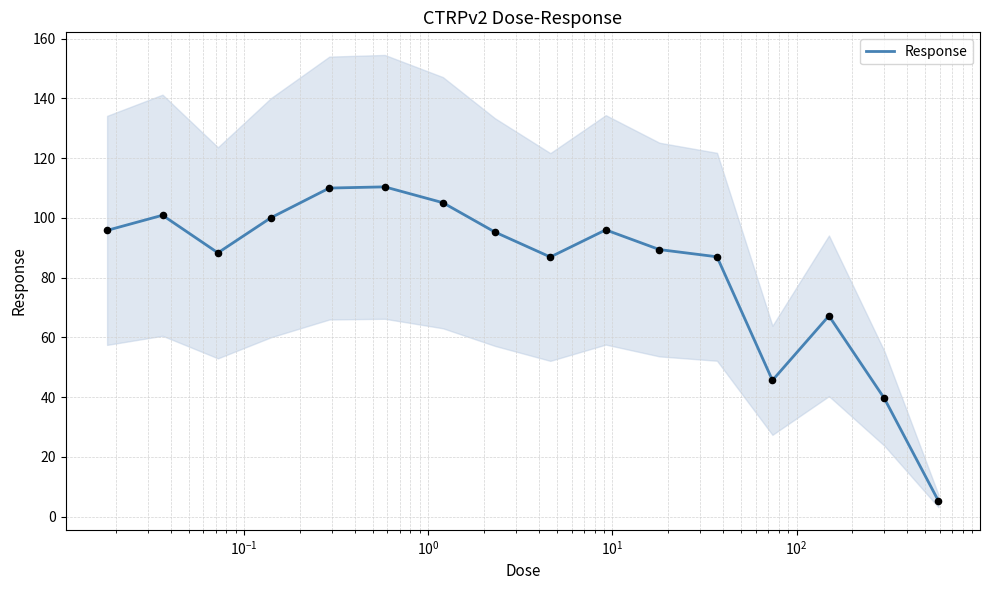

What is the maximum value for Response?

110.4